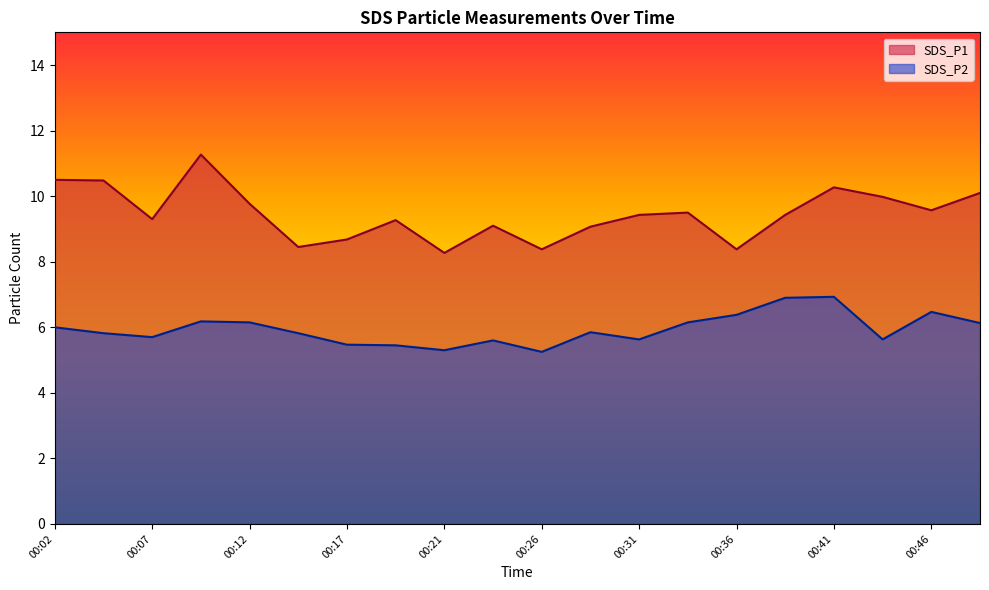

Which category has the lowest value in the SDS_P1 series?

00:21